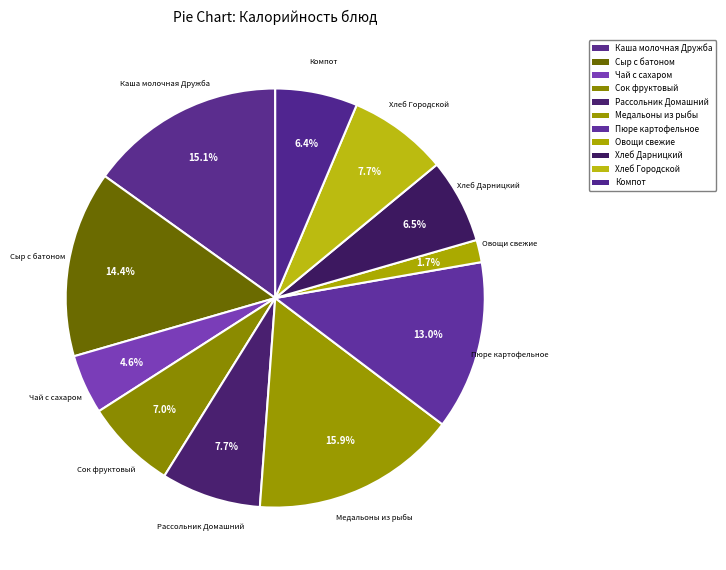

Which category has the smallest portion of the pie?

Овощи свежие